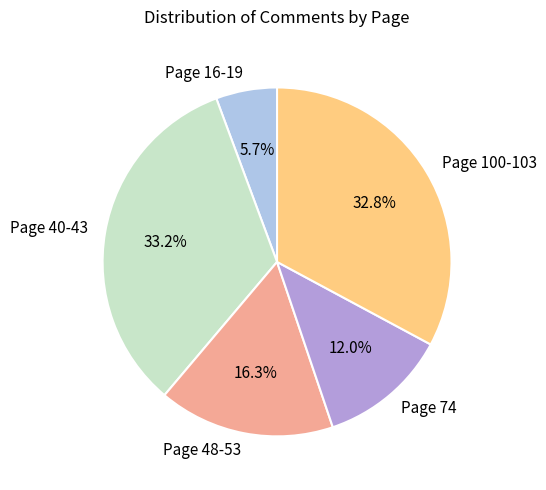

How many segments does this pie chart have?

5